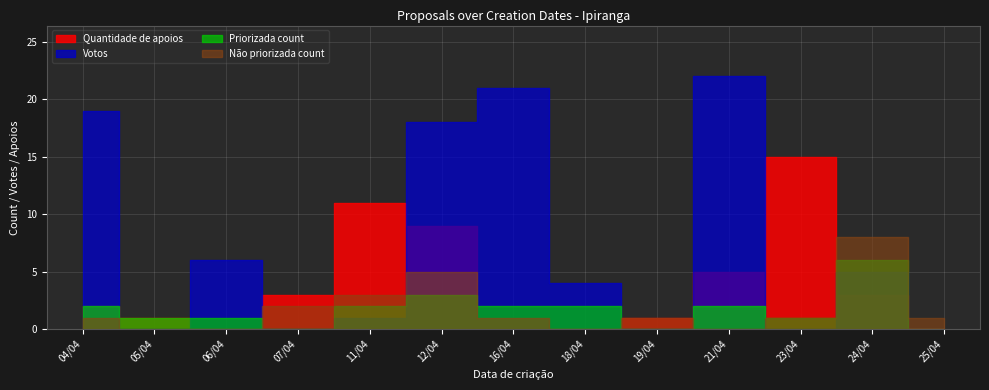

Reading left to right, what are all the values shown in this chart?

Quantidade de apoios: 2	1	0	3	11	9	1	0	1	5	15	3	0
Votos: 19	0	6	0	1	18	21	4	0	22	0	5	0
Priorizada count: 2	1	1	0	2	3	2	2	0	2	1	6	0
Não priorizada count: 1	0	0	2	3	5	1	0	1	0	1	8	1